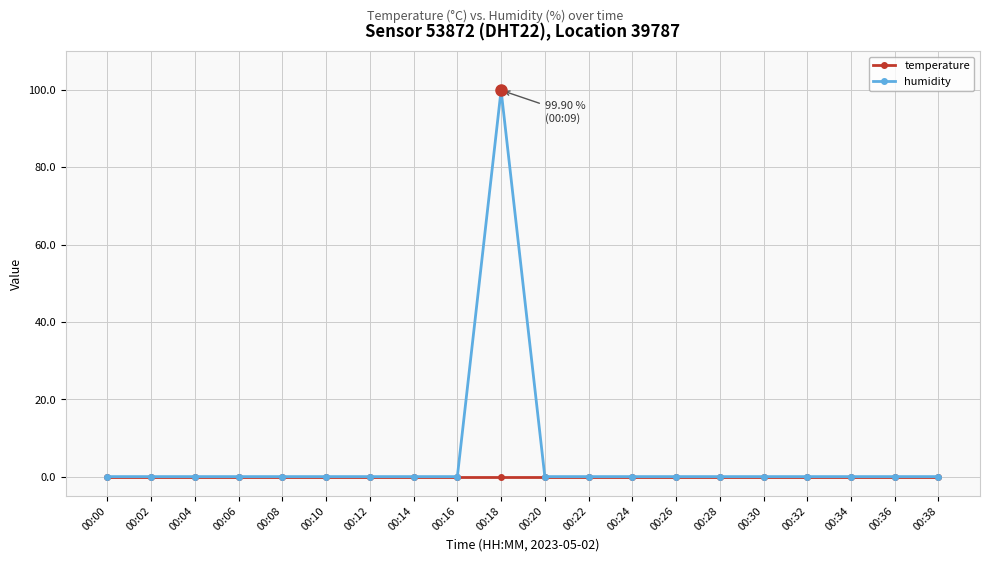

True or false: temperature has a value of 0.0 at 00:00.

True